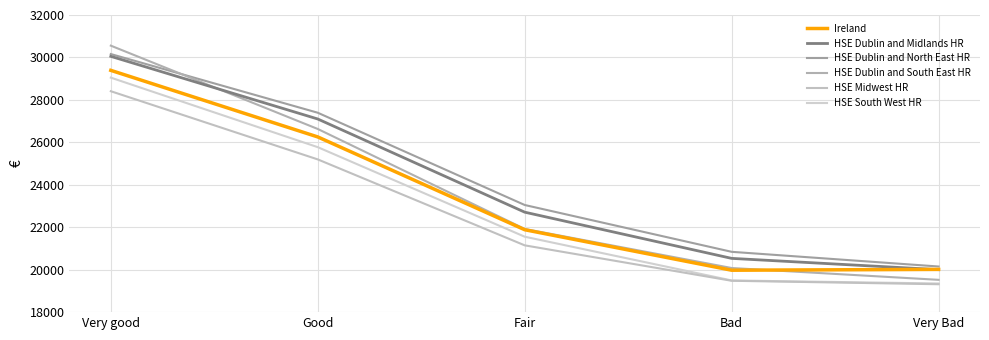

At which category does Ireland reach its first local valley?

Bad